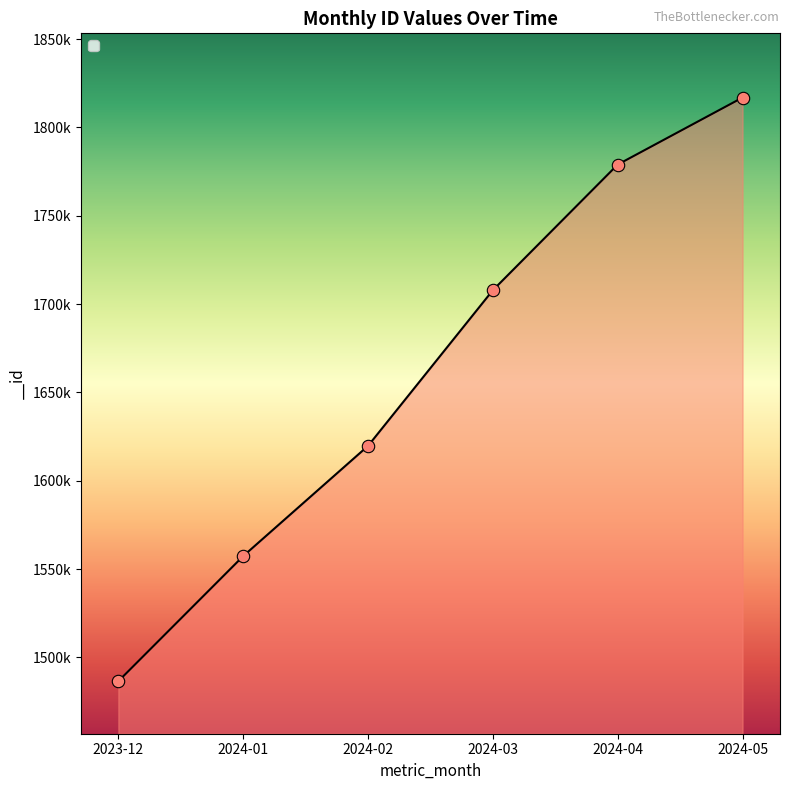

What is the ratio of the value at 2024-01 to the value at 2024-05?

0.9